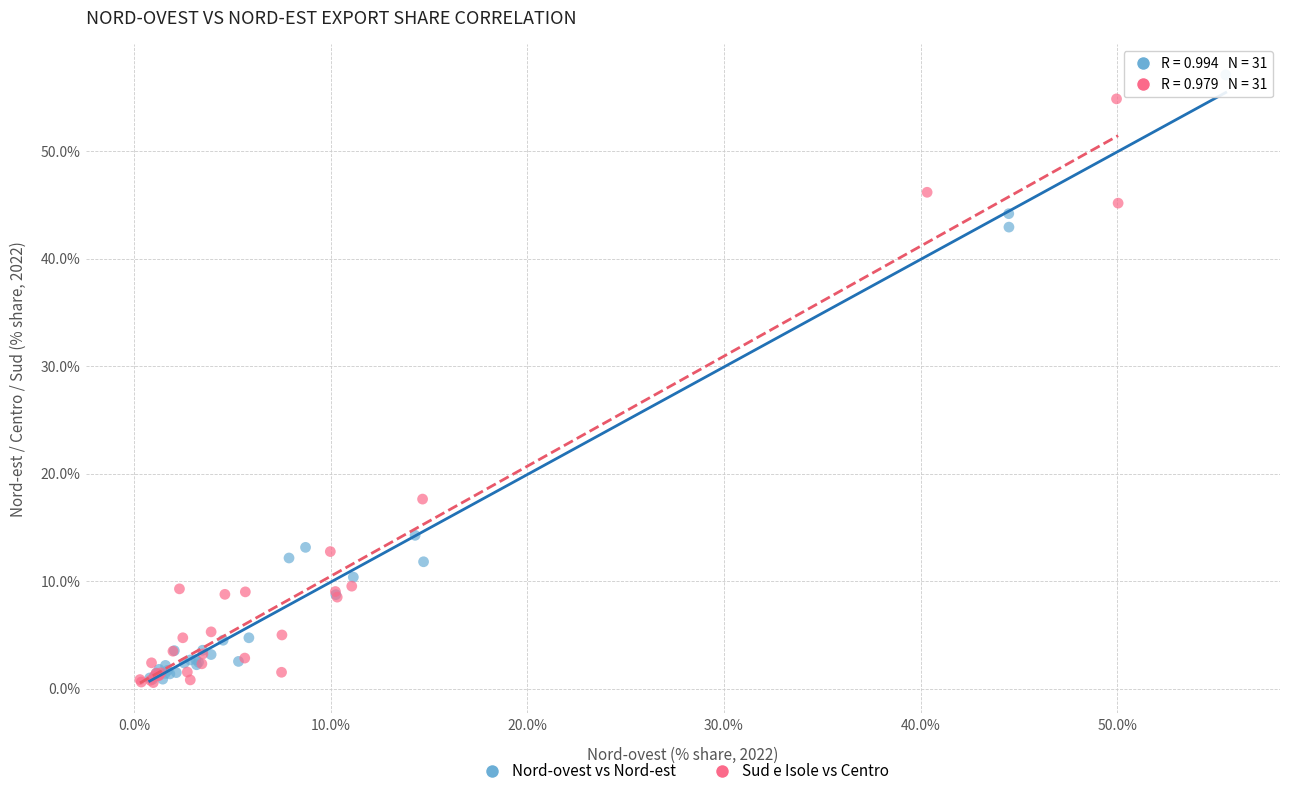

Which series has the largest Y range (max minus min)?

Nord-ovest vs Nord-est